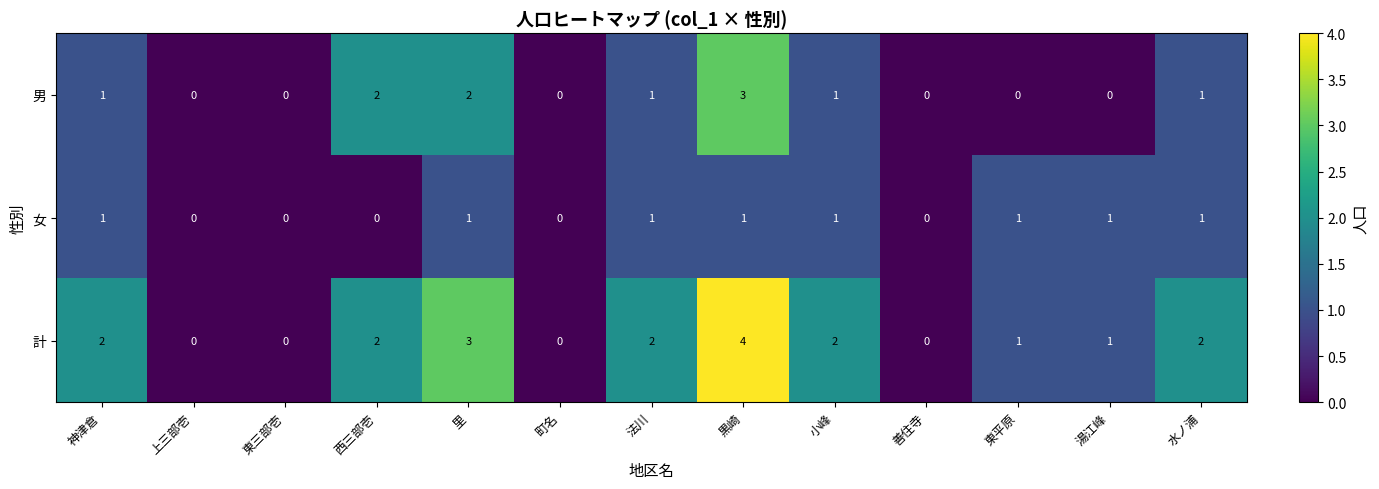

What is the sum of all 計 values?

19